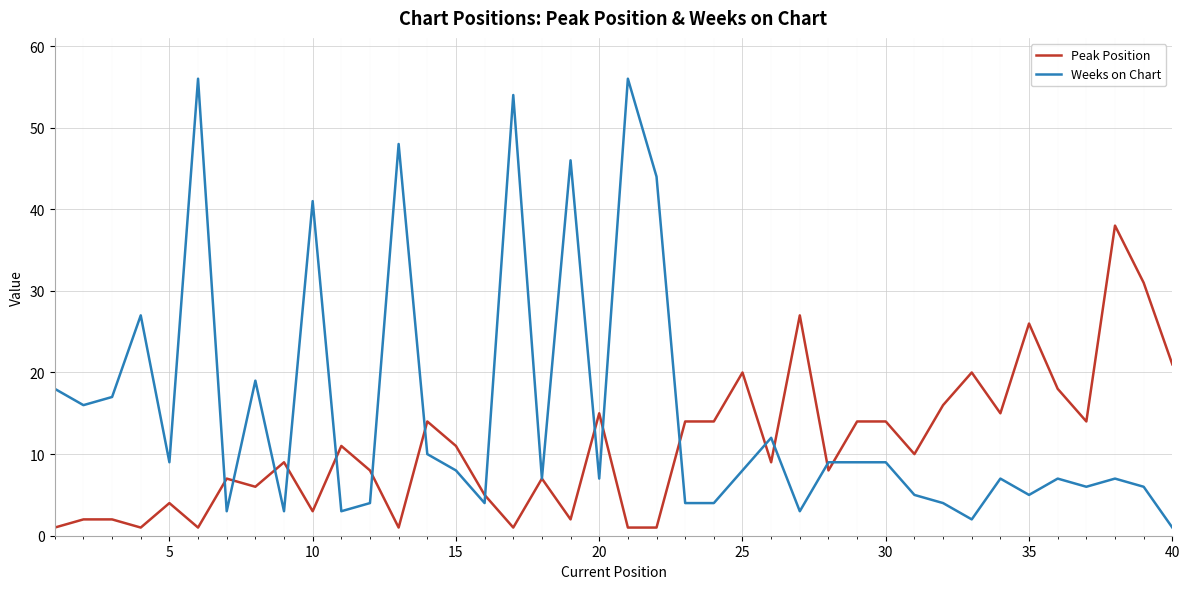

Does the chart display data point markers on the line(s)?

No